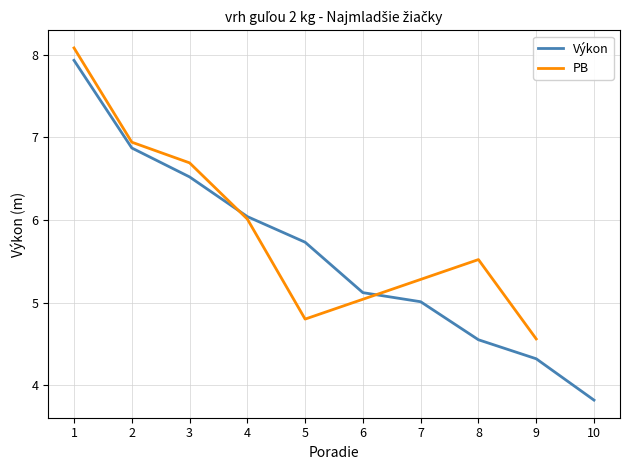

The value of Výkon at 7 is 6.9. True or false?

False